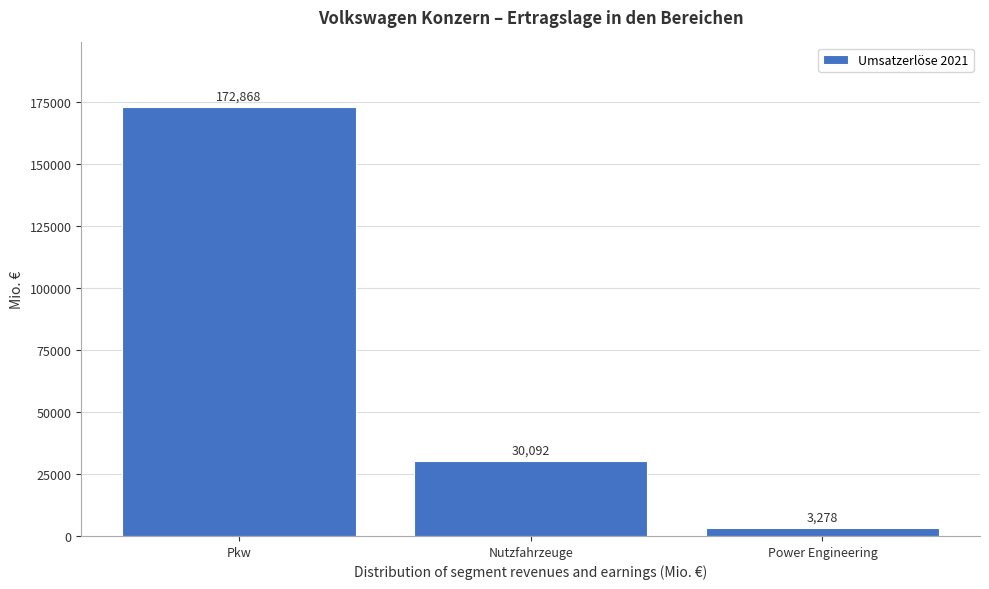

Reading left to right, what are all the values shown in this chart?

172868	30092	3278